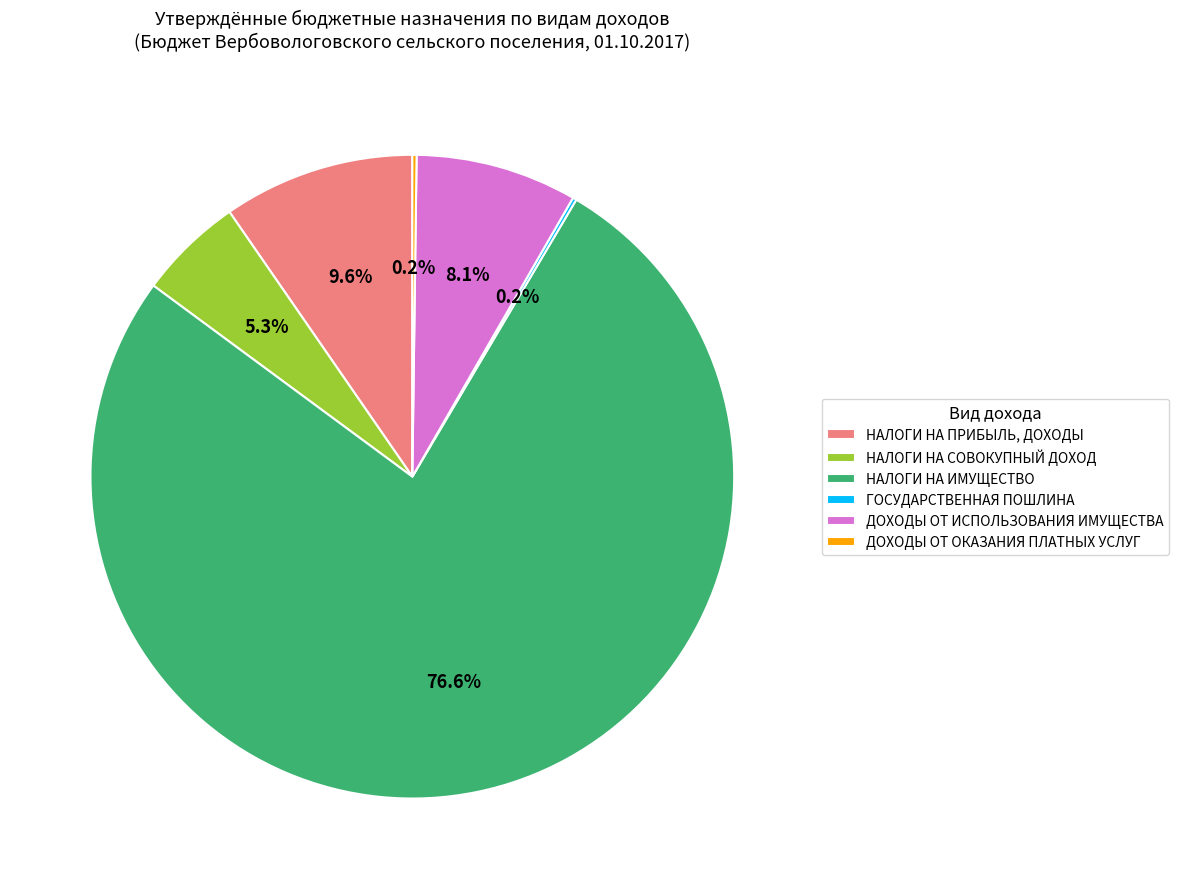

Which slice represents more than half of the pie?

НАЛОГИ НА ИМУЩЕСТВО